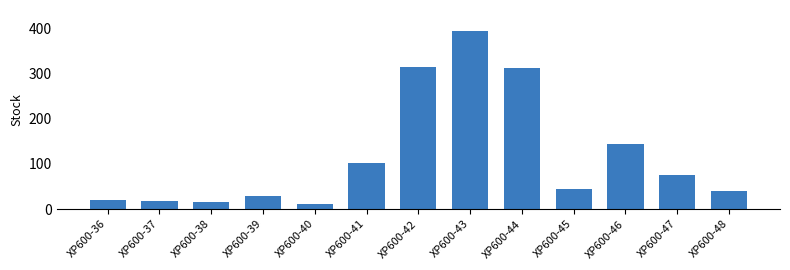

Does the chart contain stacked bars?

No